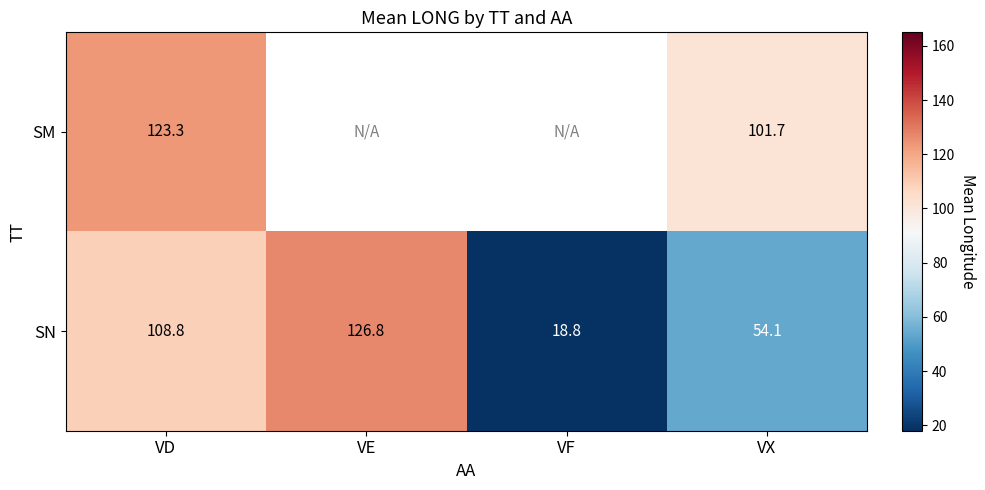

Which category has the lowest value in the SN series?

VF